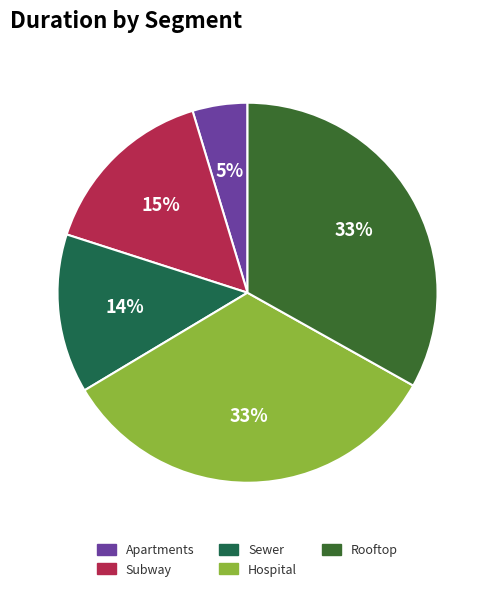

Is it true that Rooftop is 33% of the pie?

True